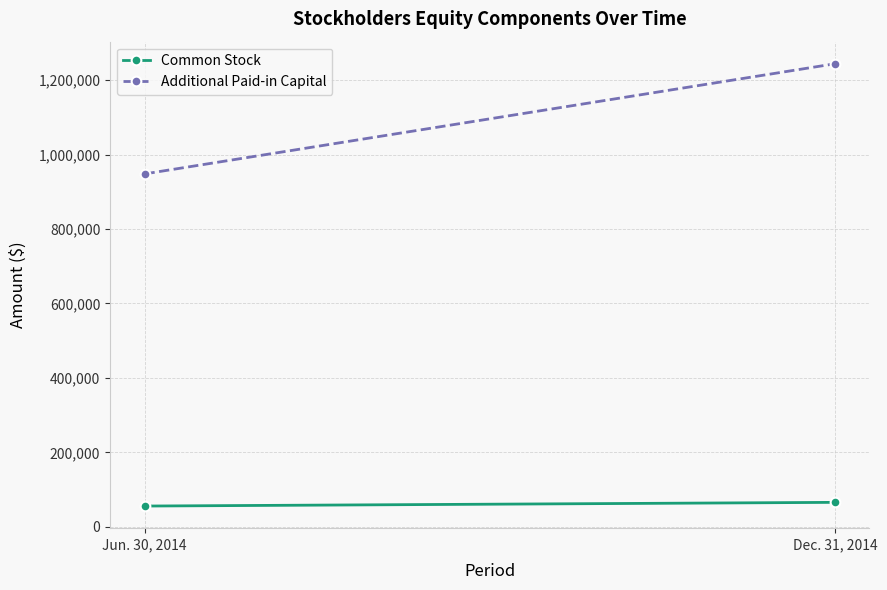

At which label is Common Stock closest to 60840?

Jun. 30, 2014